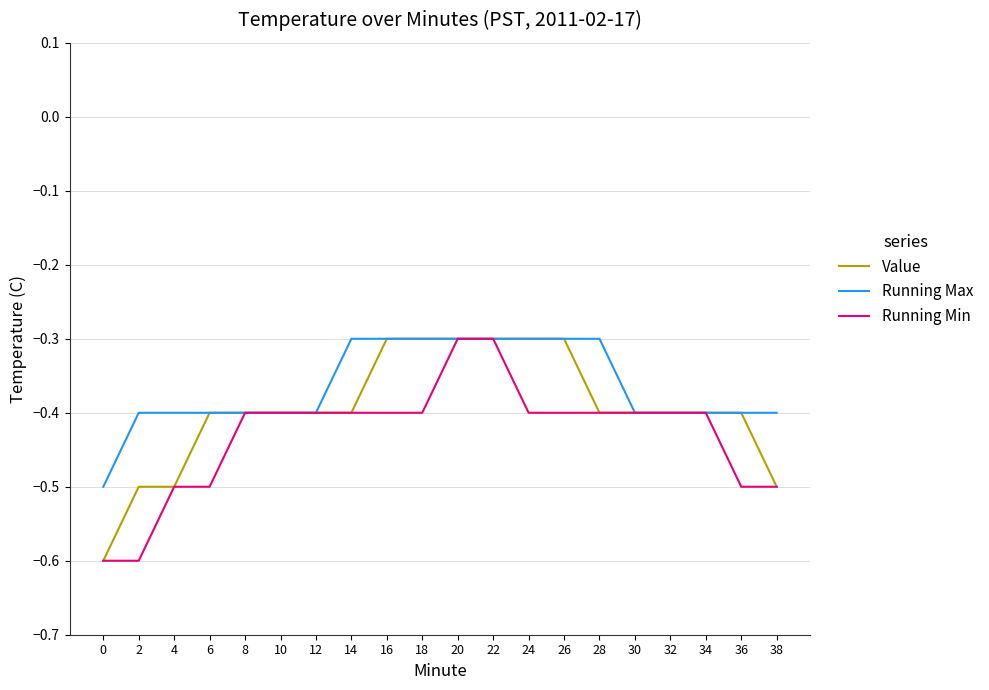

Count the number of categories in the chart.

20